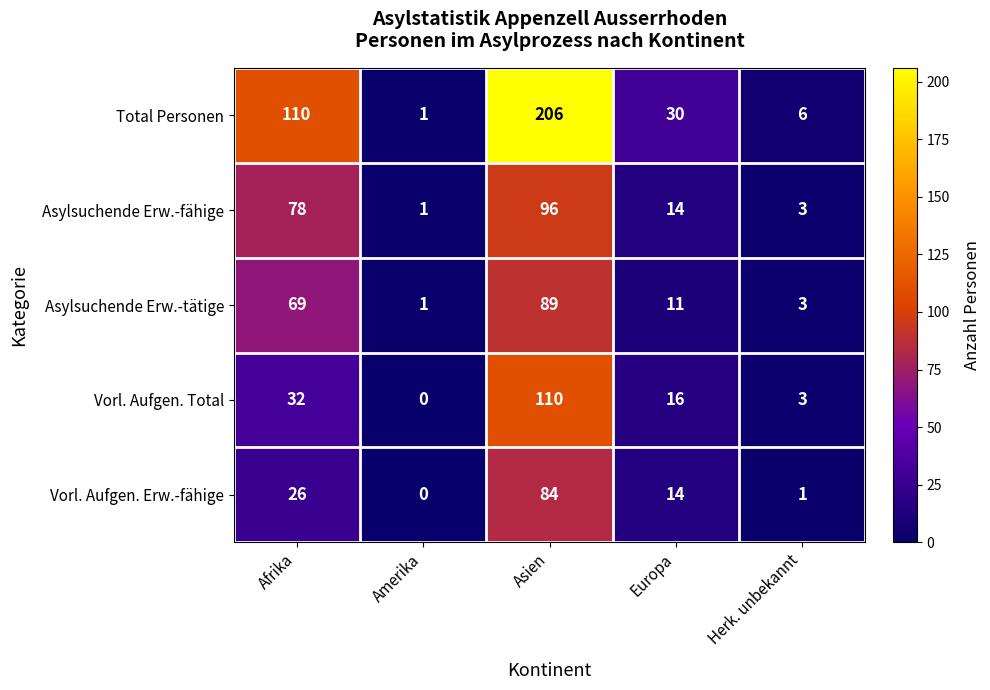

Reading left to right, transcribe all the data shown in this chart.

Total Personen: 110	1	206	30	6
Asylsuchende Erw.-fähige: 78	1	96	14	3
Asylsuchende Erw.-tätige: 69	1	89	11	3
Vorl. Aufgen. Total: 32	0	110	16	3
Vorl. Aufgen. Erw.-fähige: 26	0	84	14	1